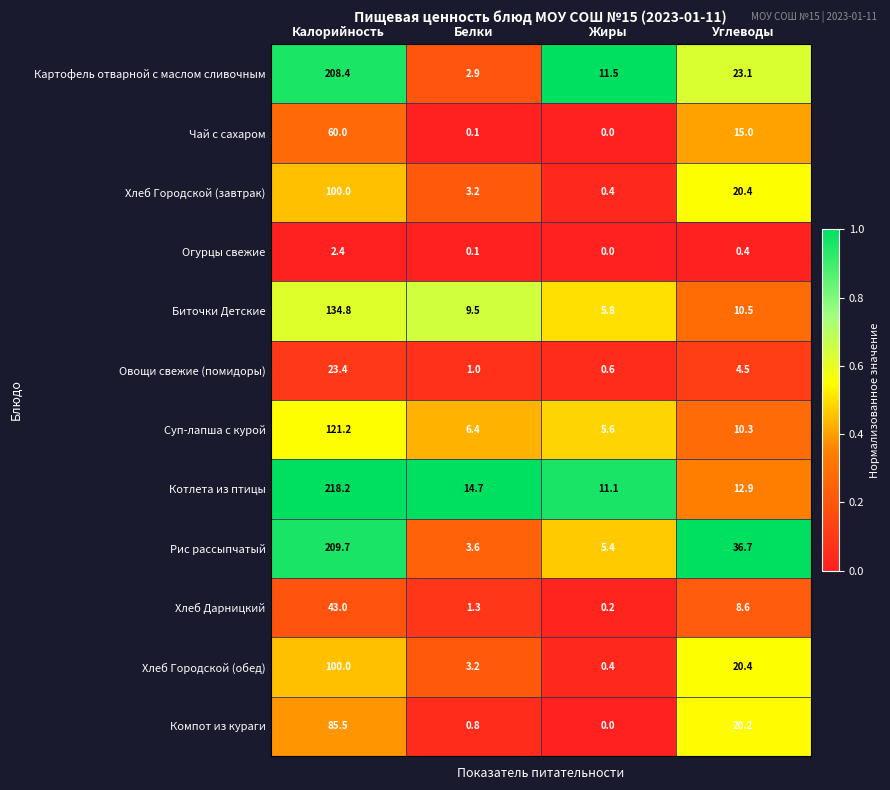

At which category is the sum across all series the highest?

Калорийность